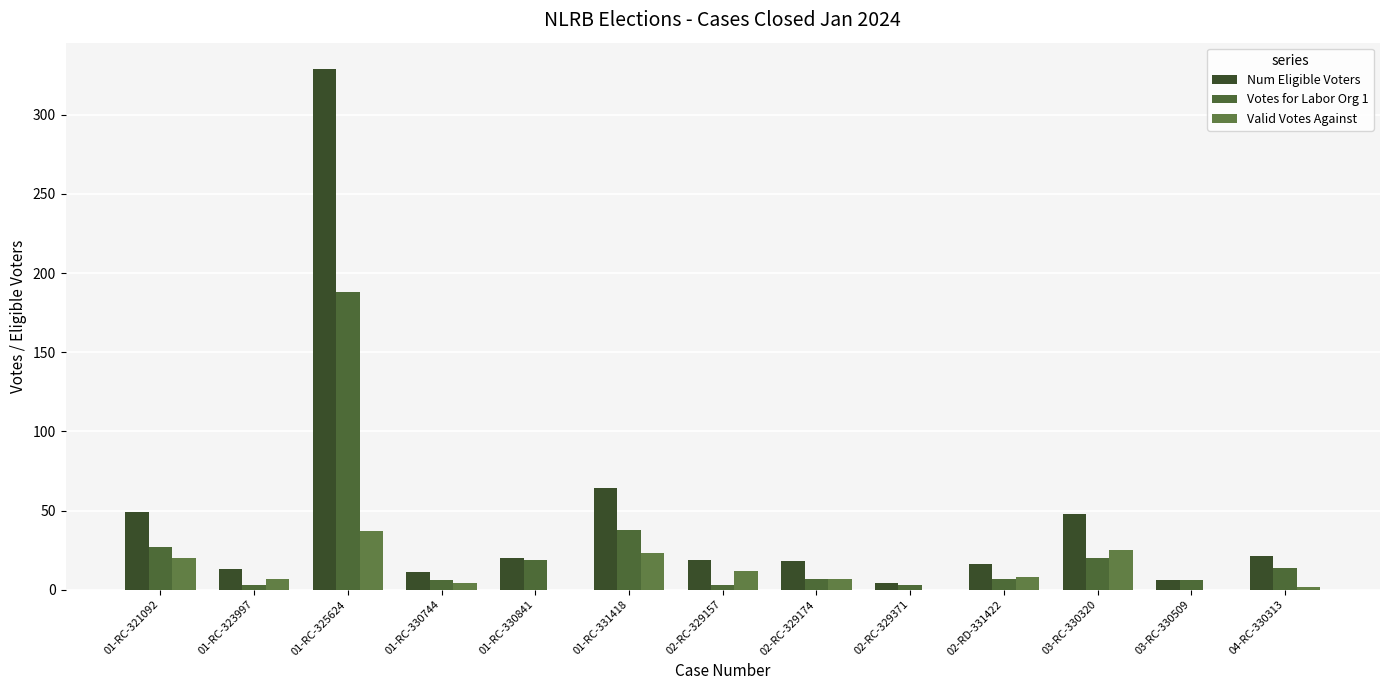

What is the spread (max minus min) of values at 02-RC-329371?

4